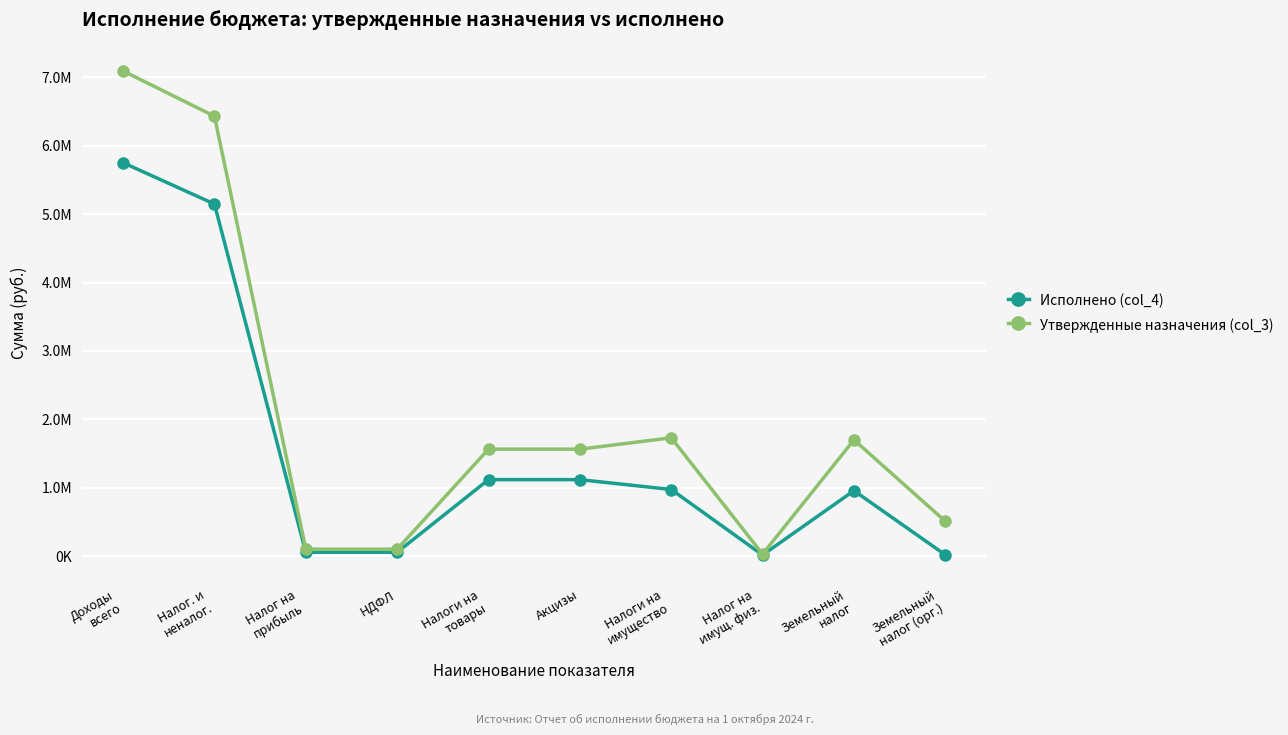

Reading right to left, extract all data points from this chart.

Исполнено (col_4): Земельный
налог (орг.)=19516.7	Земельный
налог=957238.2	Налог на
имущ. физ.=17161.6	Налоги на
имущество=974399.7	Акцизы=1118565.0	Налоги на
товары=1118565.0	НДФЛ=56950.6	Налог на
прибыль=56950.6	Налог. и
неналог.=5147275.3	Доходы
всего=5751219.4
Утвержденные назначения (col_3): Земельный
налог (орг.)=510000.0	Земельный
налог=1700000.0	Налог на
имущ. физ.=30000.0	Налоги на
имущество=1730000.0	Акцизы=1564000.0	Налоги на
товары=1564000.0	НДФЛ=102000.0	Налог на
прибыль=102000.0	Налог. и
неналог.=6430975.0	Доходы
всего=7092299.2